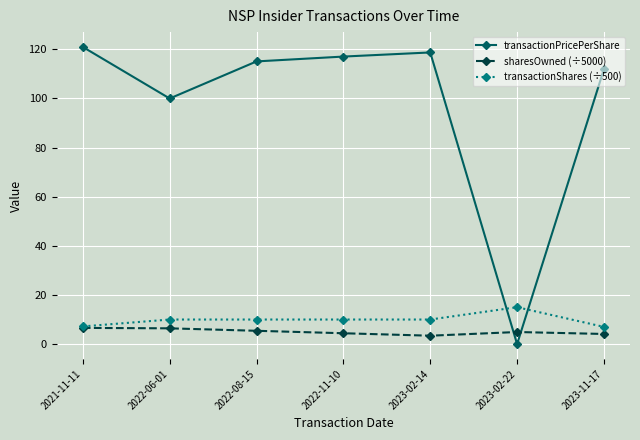

Which series has the largest range (max minus min)?

transactionPricePerShare